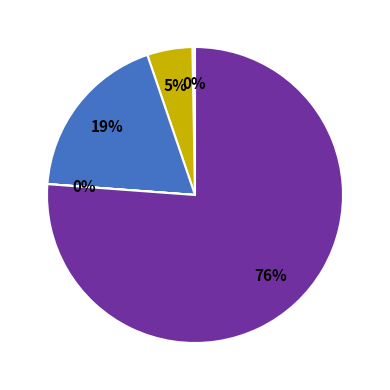

To the nearest percent, what is the average slice percentage?

20%